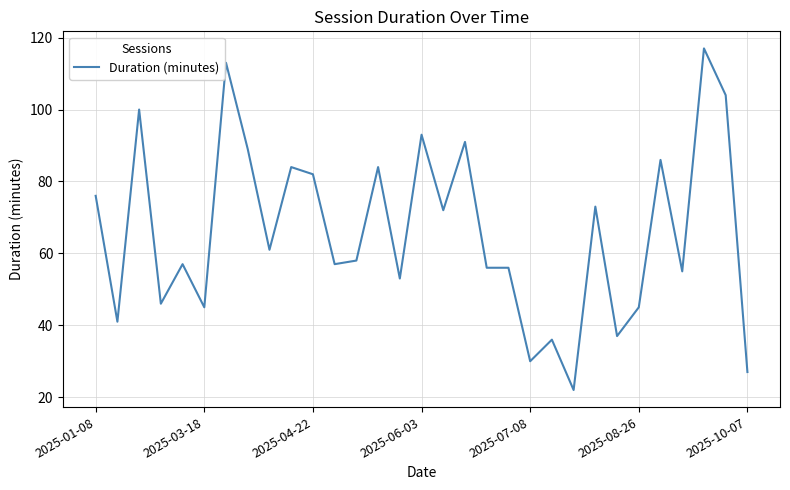

How many values are below 58?

15